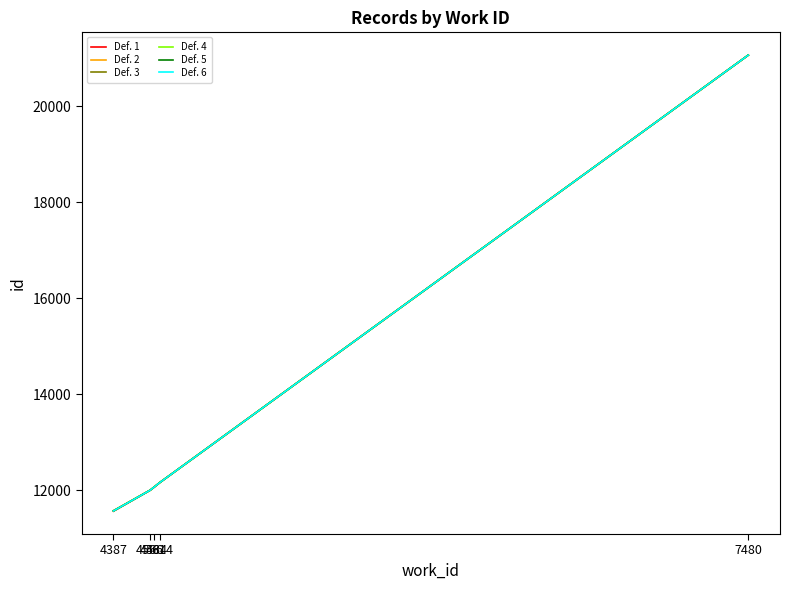

Is this an area chart (filled region under the line)?

No